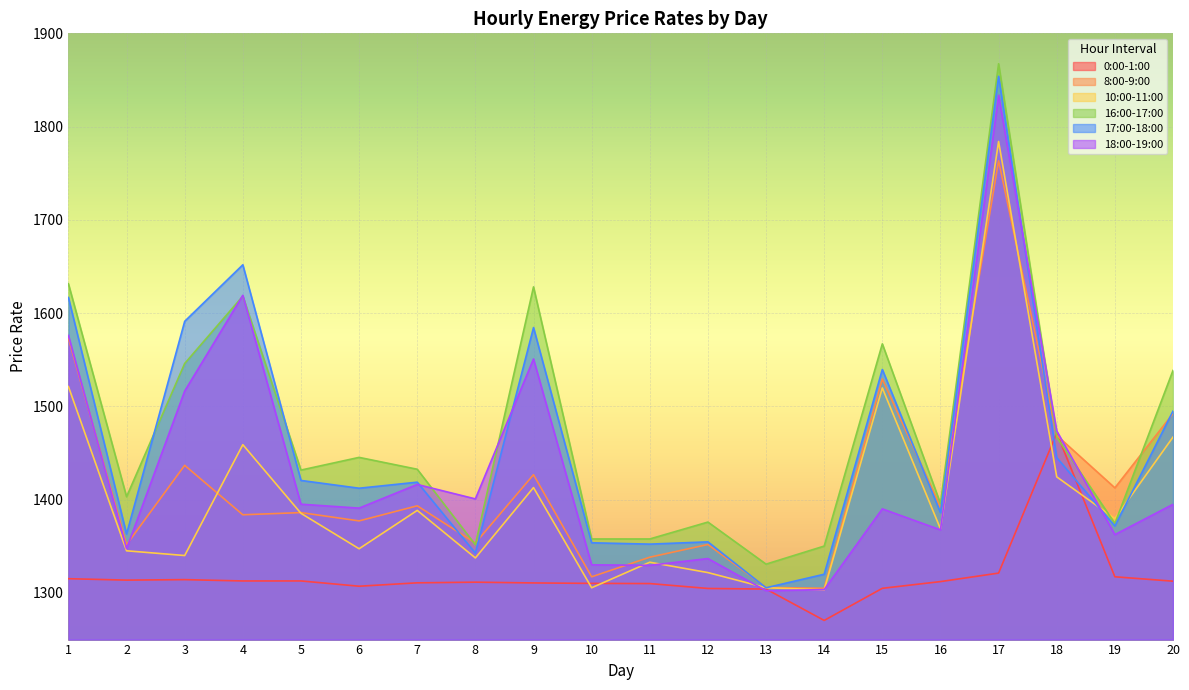

Which category has the highest value across all series?

17